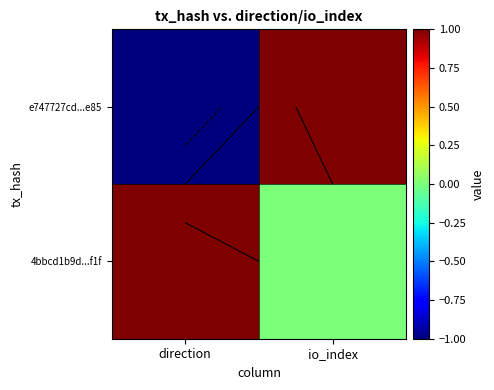

Count the 4bbcd1b9d...f1f values in the range 0 to 1.

2